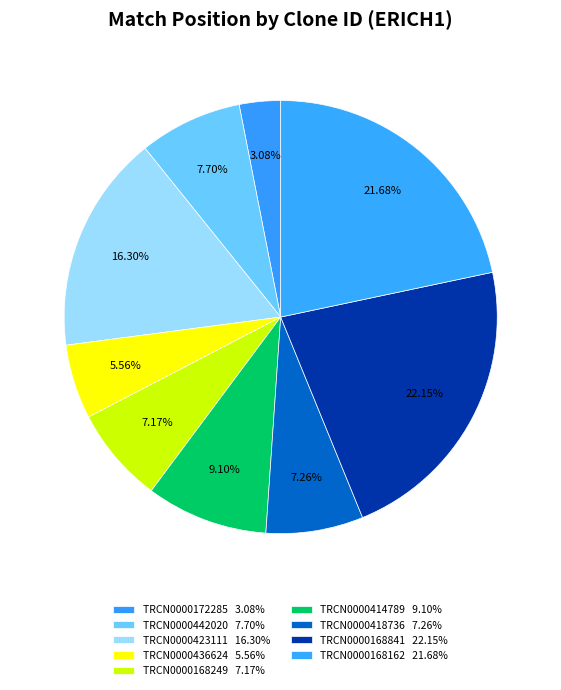

How many segments does this pie chart have?

9